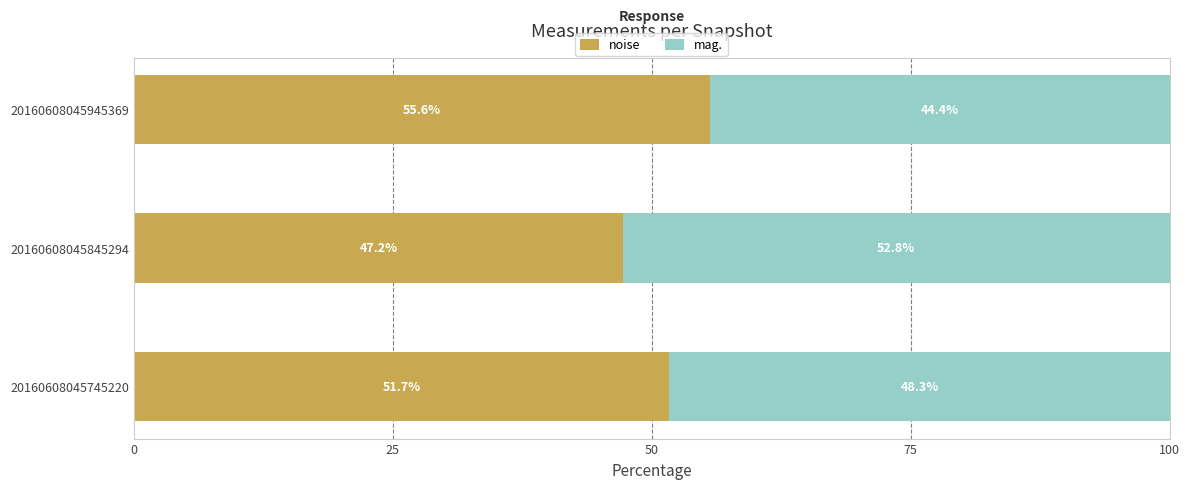

How many data points does each series have?

3